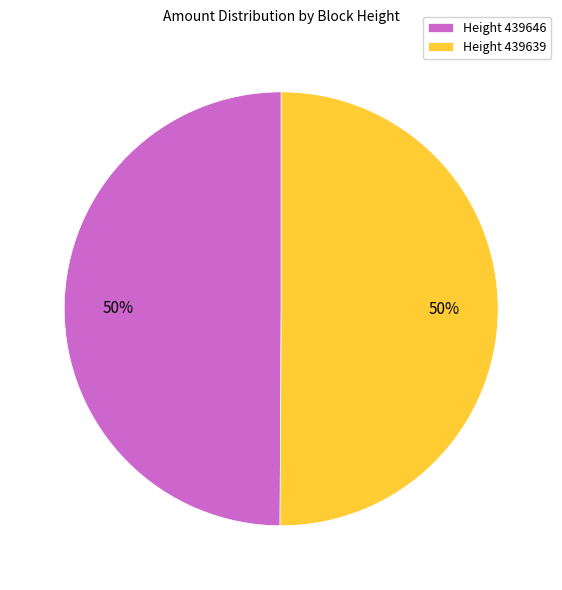

What is the ratio of the value at Height 439639 to the value at Height 439646?

1.0